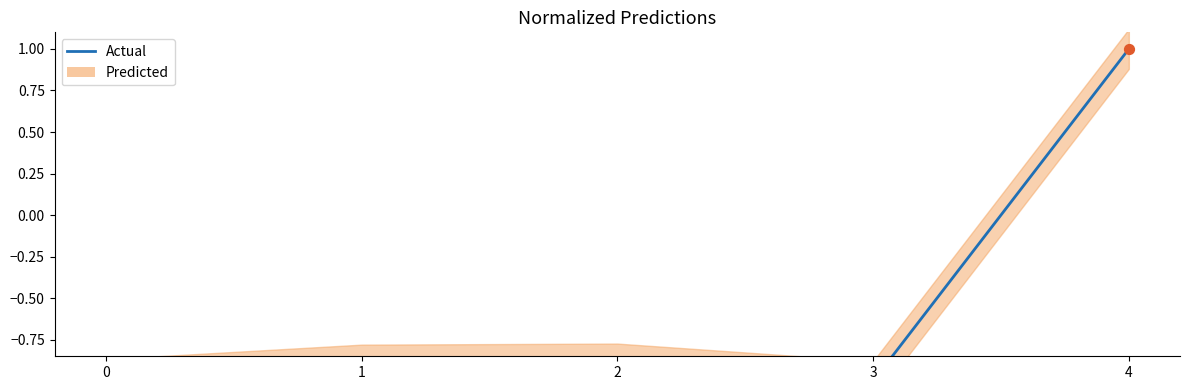

What is the change in value from 0 to 2?

+0.1